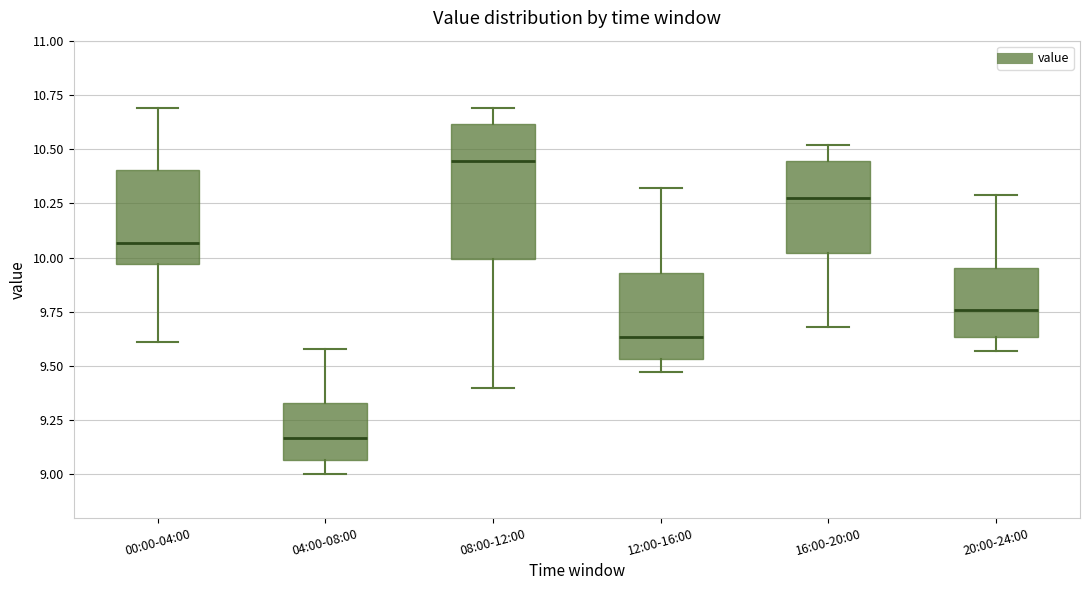

Reading left to right, read every box against the y-axis: the position of its median line, the range the box covers, and the ends of its whiskers. The values are not printed on the chart, so give them approximately, as read against the axis.

00:00-04:00: median 10.05, box 9.95 to 10.40, whiskers 9.60 to 10.70
04:00-08:00: median 9.15, box 9.05 to 9.35, whiskers 9.00 to 9.60
08:00-12:00: median 10.45, box 10.00 to 10.60, whiskers 9.40 to 10.70
12:00-16:00: median 9.65, box 9.55 to 9.95, whiskers 9.45 to 10.30
16:00-20:00: median 10.30, box 10.00 to 10.45, whiskers 9.70 to 10.50
20:00-24:00: median 9.75, box 9.65 to 9.95, whiskers 9.55 to 10.30